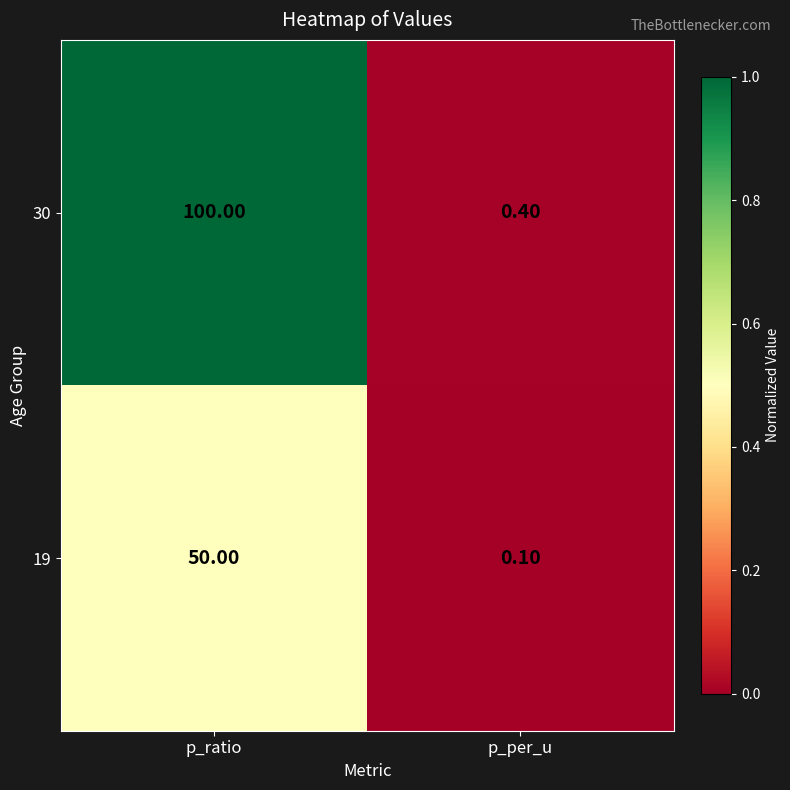

Is the value of 30 at p_per_u greater than the value of 19 at p_ratio?

No